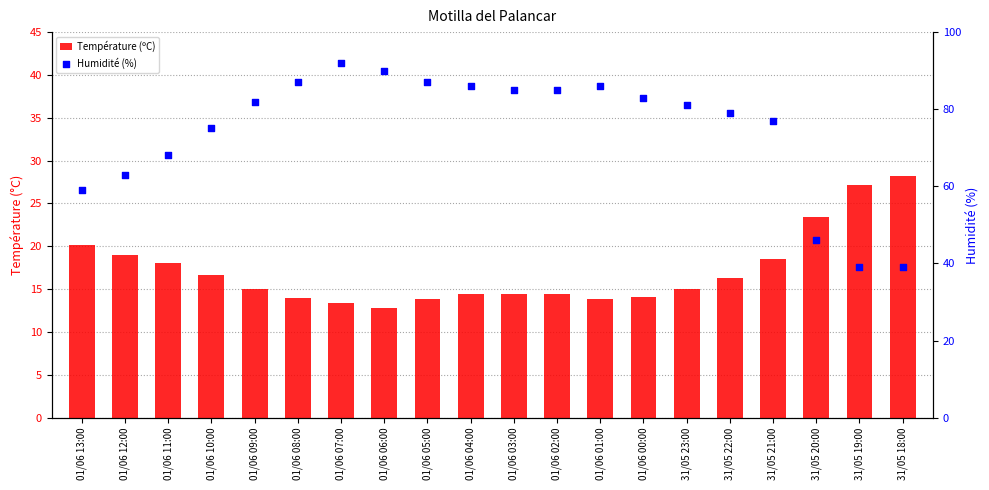

What is the total value across all series at 01/06 09:00?

97.0